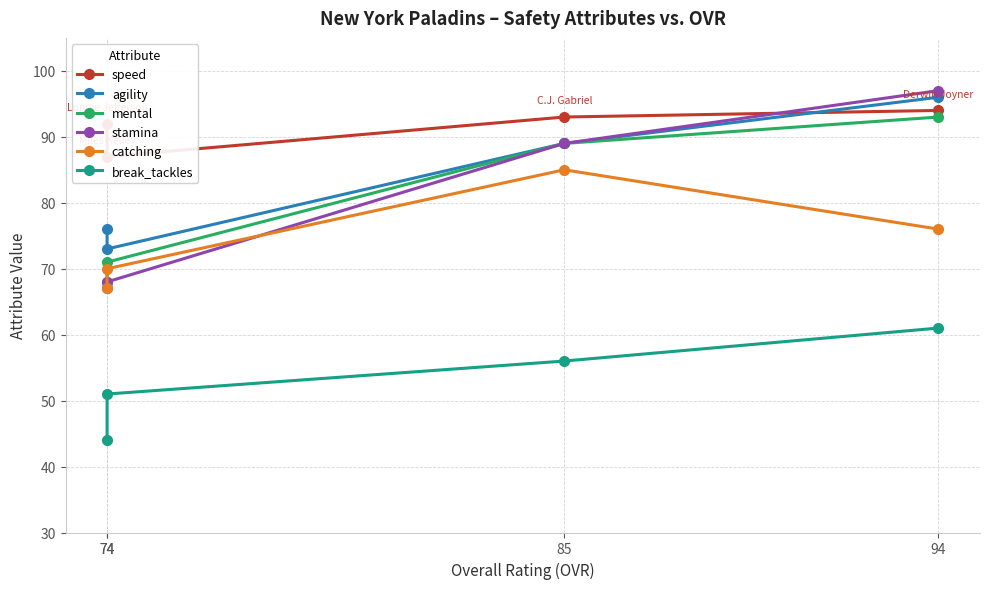

What is the sum of the speed values at 85 and 94?

187